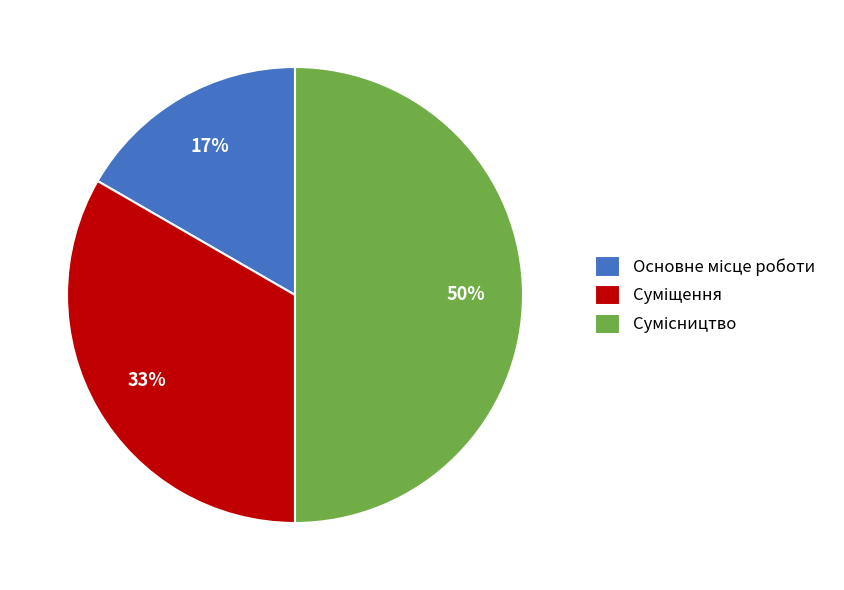

To the nearest percent, what is the average slice percentage?

33%